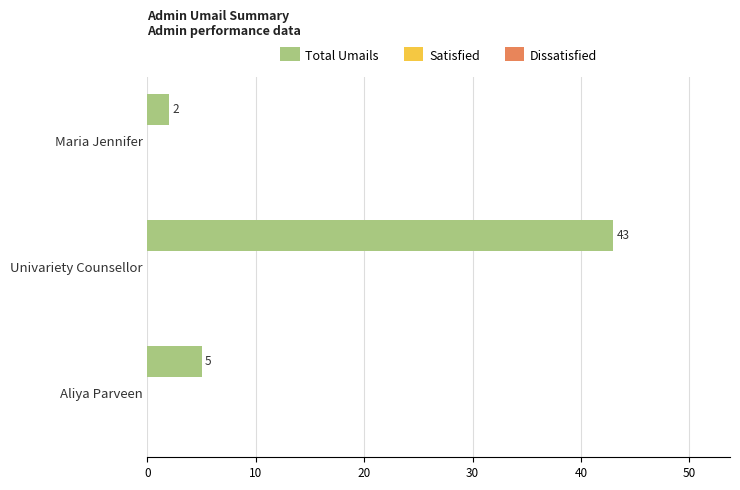

Is it true that the value at Univariety Counsellor is 14?

False